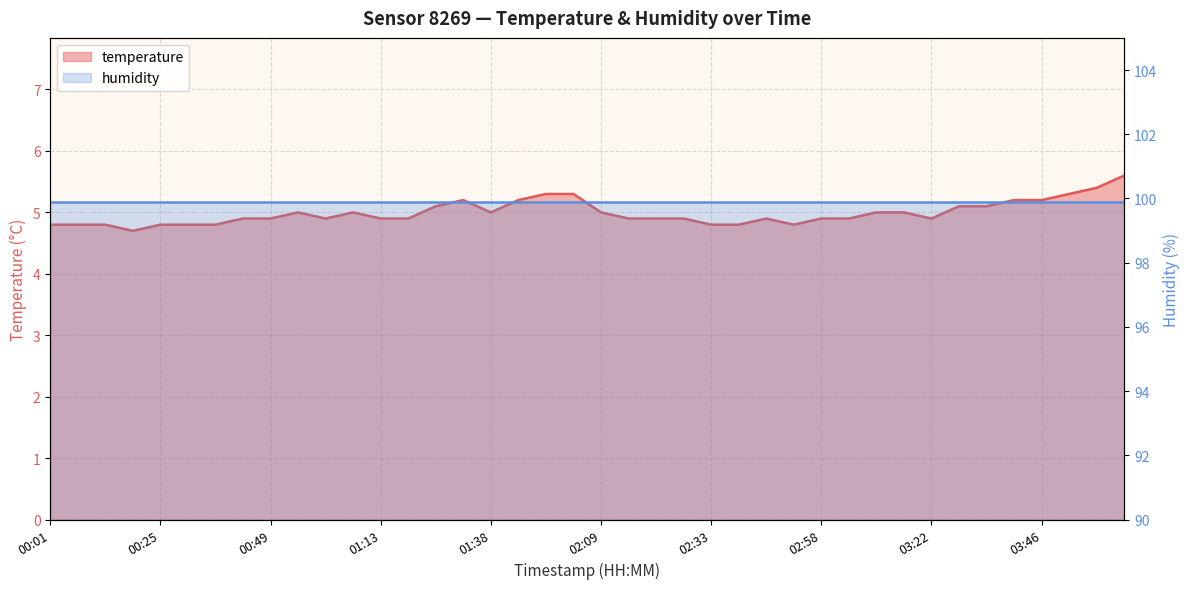

Rank the categories by value from highest to lowest.

04:05, 03:59, 01:57, 02:03, 03:52, 01:32, 01:50, 03:40, 03:46, 01:26, 03:28, 03:34, 00:55, 01:07, 01:38, 02:09, 03:10, 03:16, 00:43, 00:49, 01:01, 01:13, 01:20, 02:15, 02:21, 02:27, 02:45, 02:58, 03:04, 03:22, 00:01, 00:07, 00:13, 00:25, 00:31, 00:37, 02:33, 02:39, 02:51, 00:19